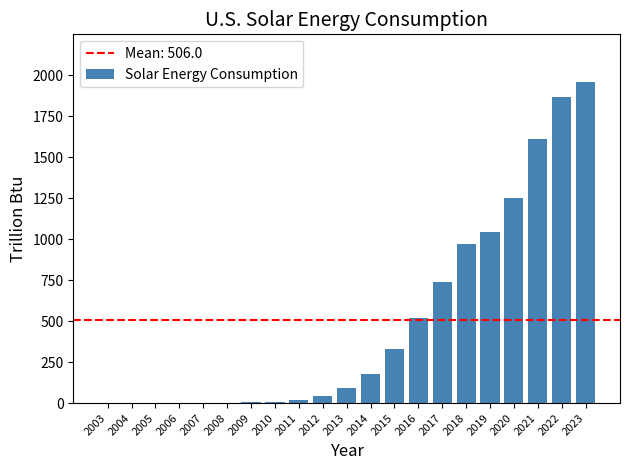

The chart shows a value of 766.7 at 2016. True or false?

False